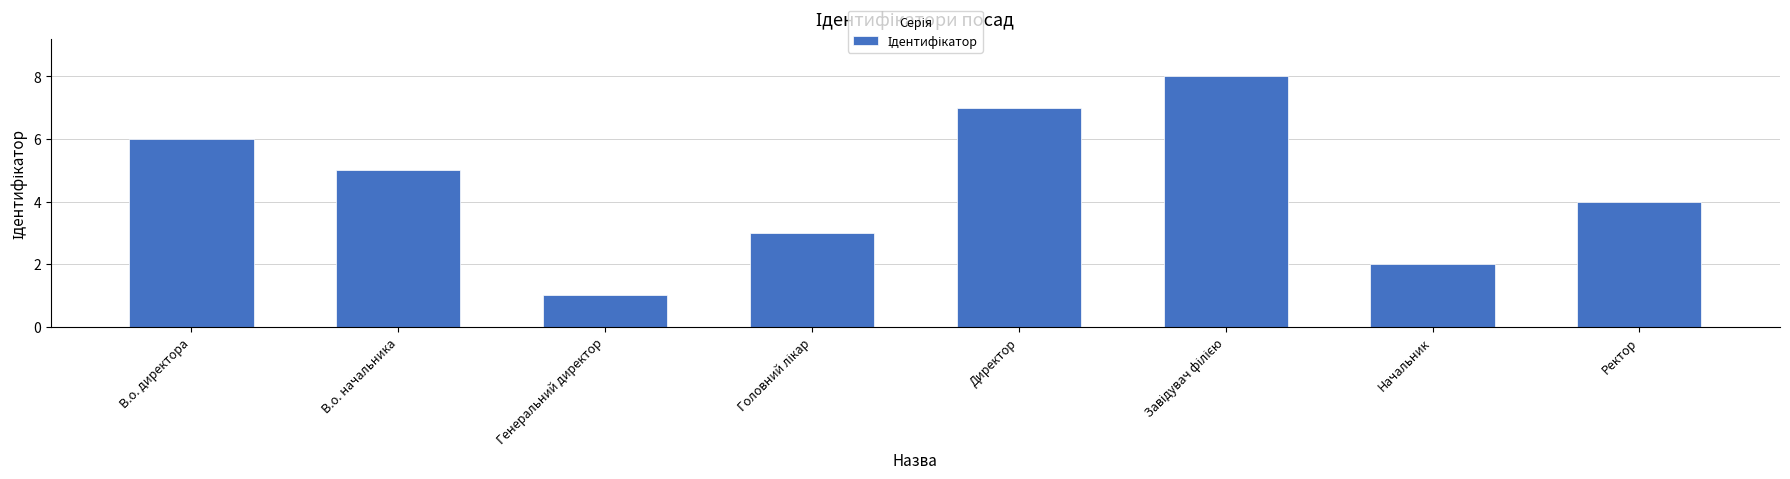

The value at В.о. директора is 3. True or false?

False